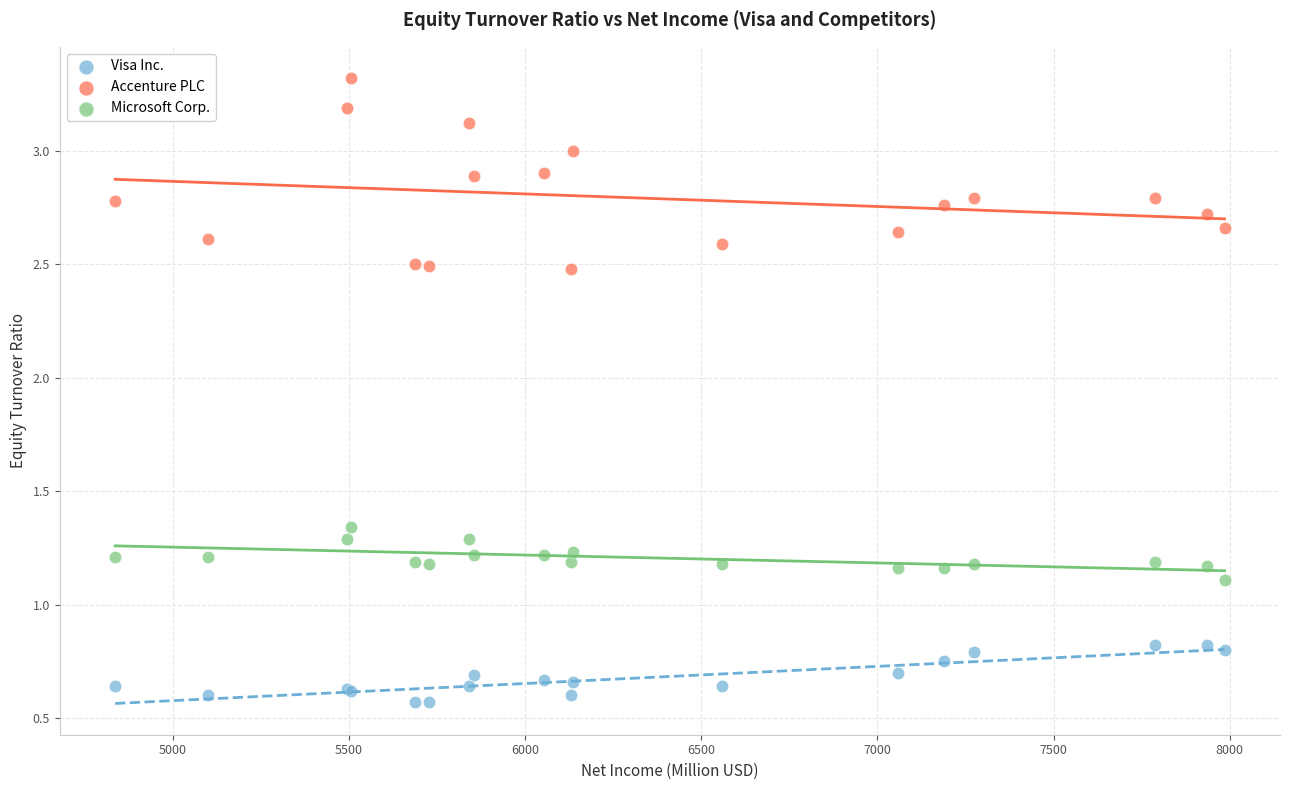

Which series contains the highest Y value?

Accenture PLC